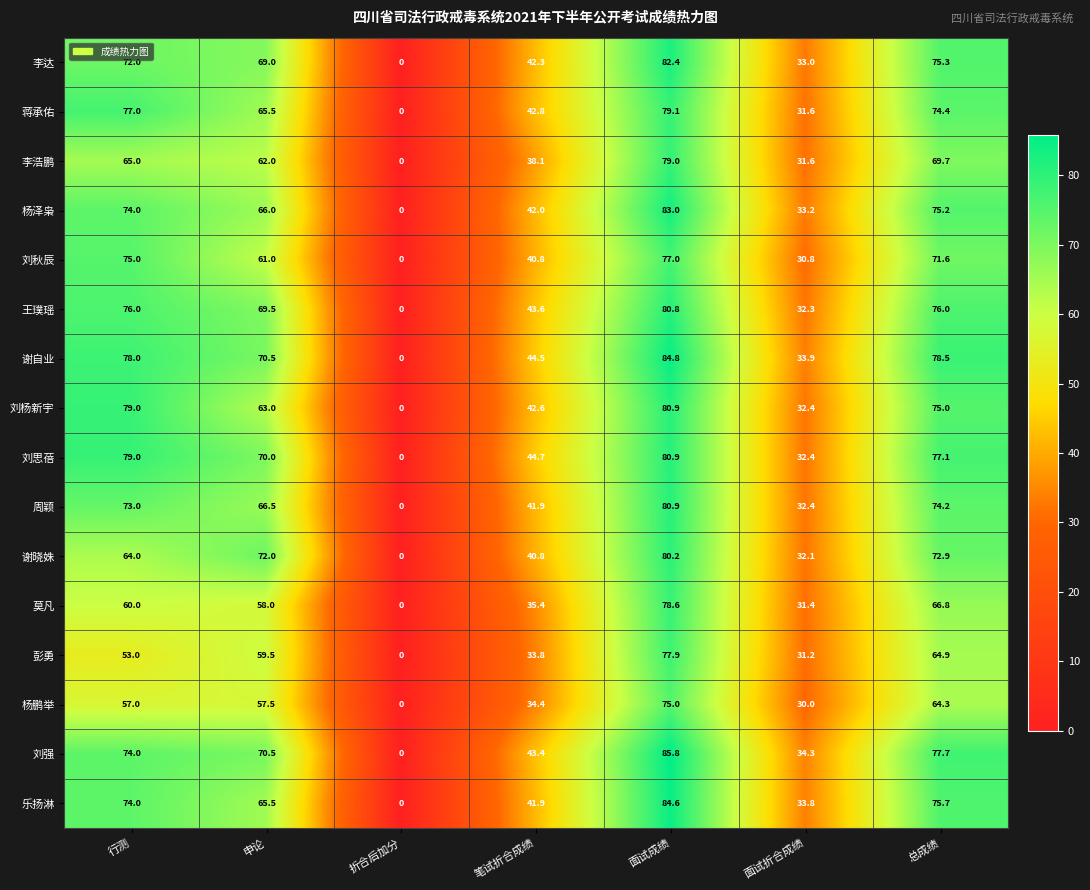

The 刘强 series shows 0.0 at 折合后加分. True or false?

True